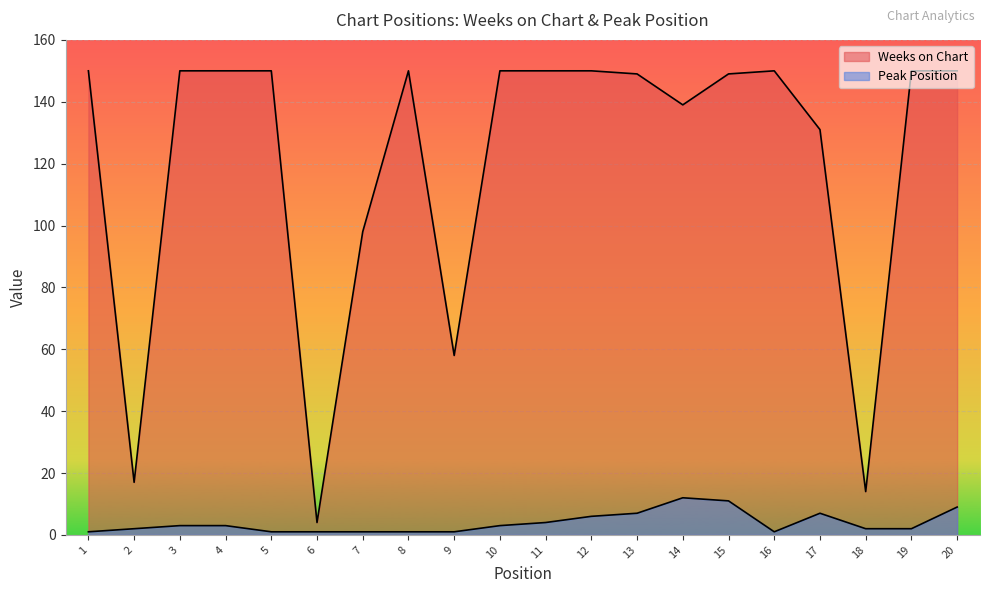

How many interior local valleys does the Peak Position series have?

1